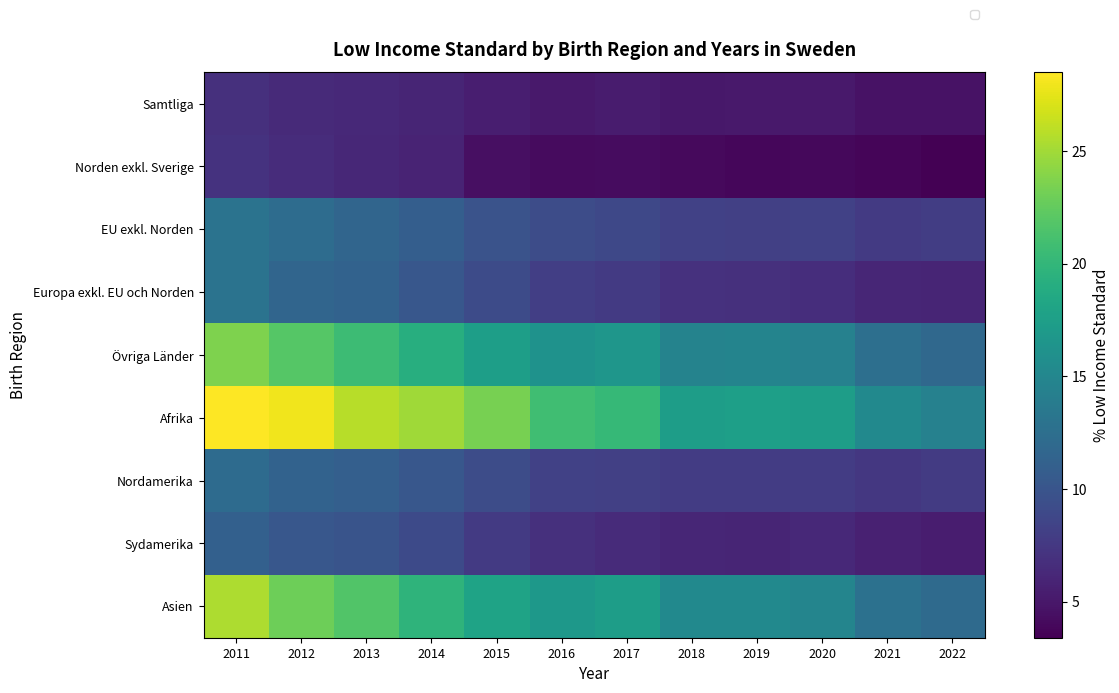

The value of Övriga Länder at 2022 is 17.5. True or false?

False